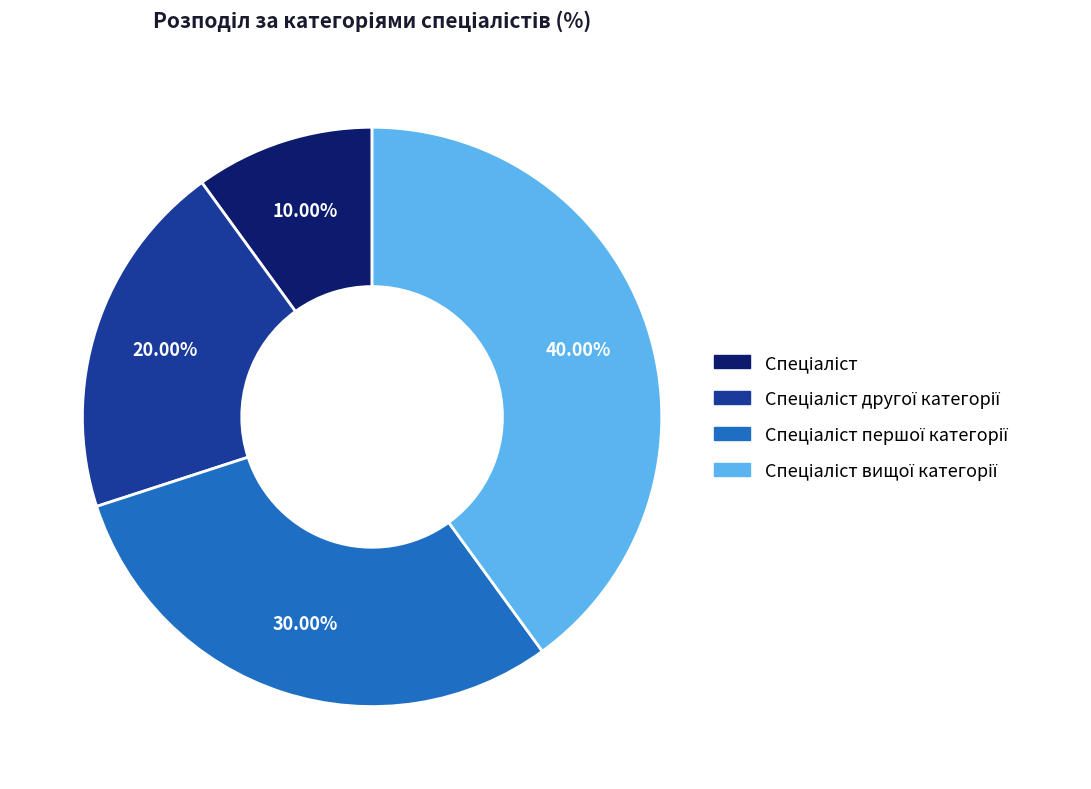

Is there a majority slice in this chart?

No